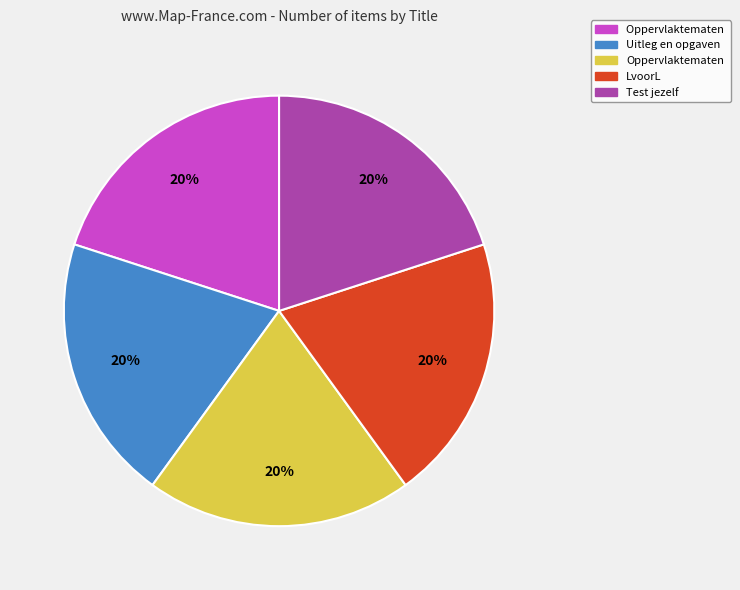

Is there a majority slice in this chart?

No